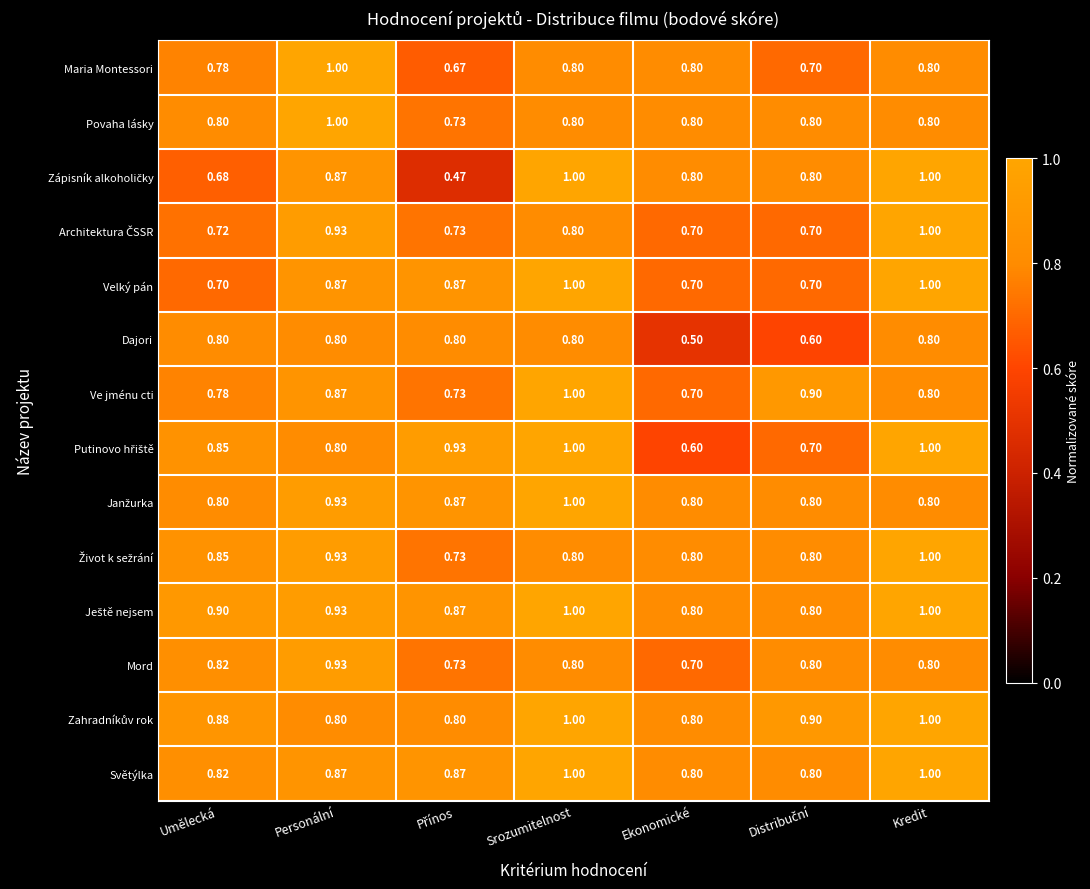

At which label does Dajori reach its minimum?

Ekonomické